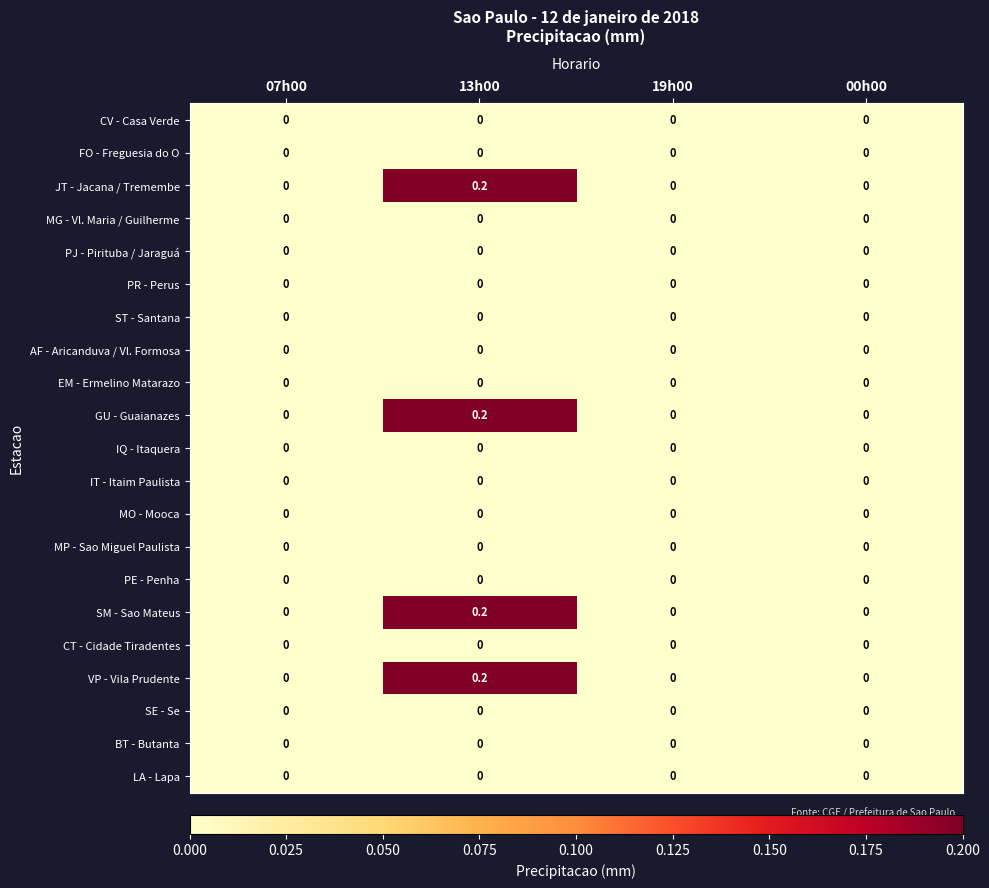

At which category is the sum across all series the highest?

13h00